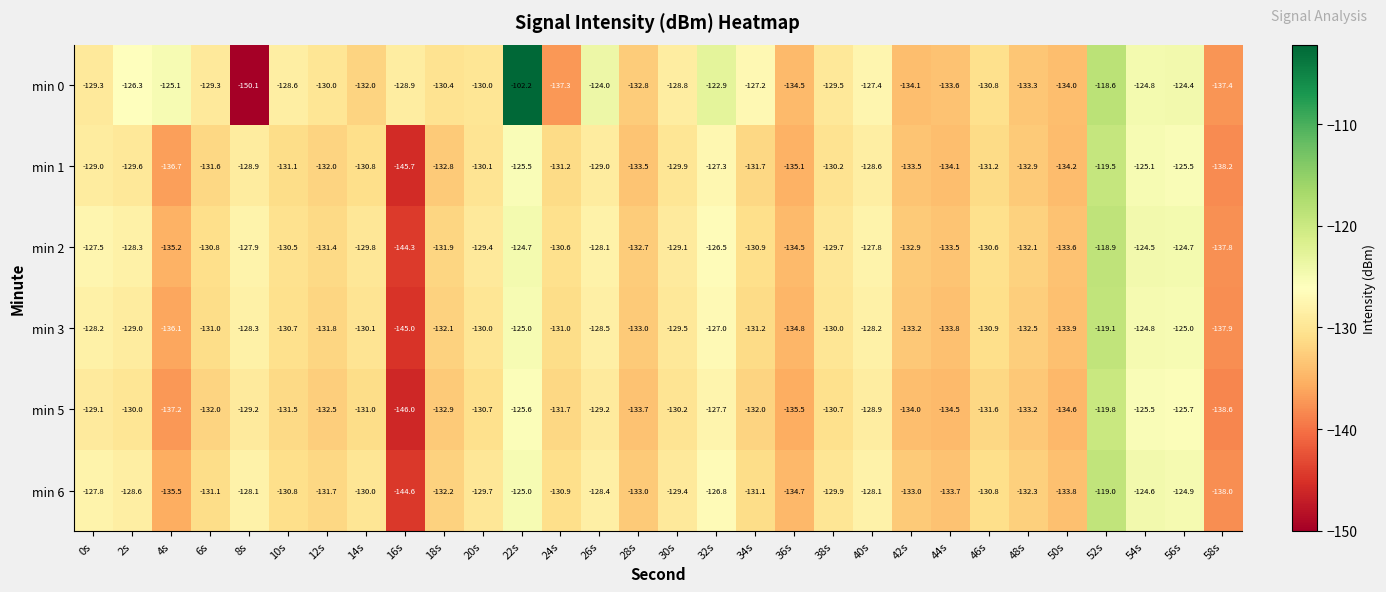

List the series in order of their peak value, highest first.

min 0, min 2, min 6, min 3, min 1, min 5